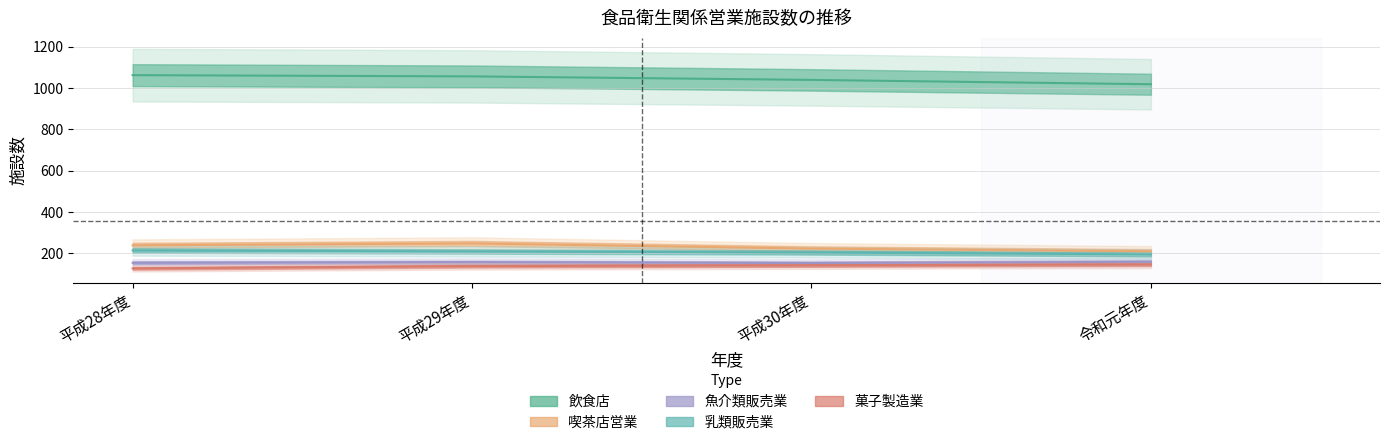

True or false: 乳類販売業 has a value of 266 at 平成30年度.

False